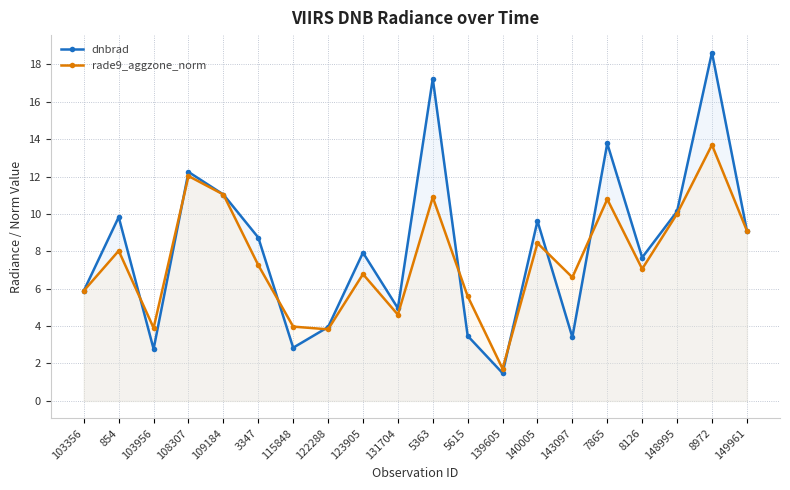

Reading left to right, transcribe all the data shown in this chart.

dnbrad: 103356=5.9	854=9.8	103956=2.8	108307=12.2	109184=11.0	3347=8.7	115848=2.8	122288=3.9	123905=7.9	131704=5.0	5363=17.2	5615=3.5	139605=1.5	140005=9.6	143097=3.4	7865=13.8	8126=7.7	148995=10.1	8972=18.6	149961=9.1
rade9_aggzone_norm: 103356=5.9	854=8.0	103956=3.9	108307=12.0	109184=11.0	3347=7.3	115848=4.0	122288=3.8	123905=6.8	131704=4.6	5363=10.9	5615=5.6	139605=1.7	140005=8.4	143097=6.6	7865=10.8	8126=7.1	148995=10.0	8972=13.7	149961=9.1